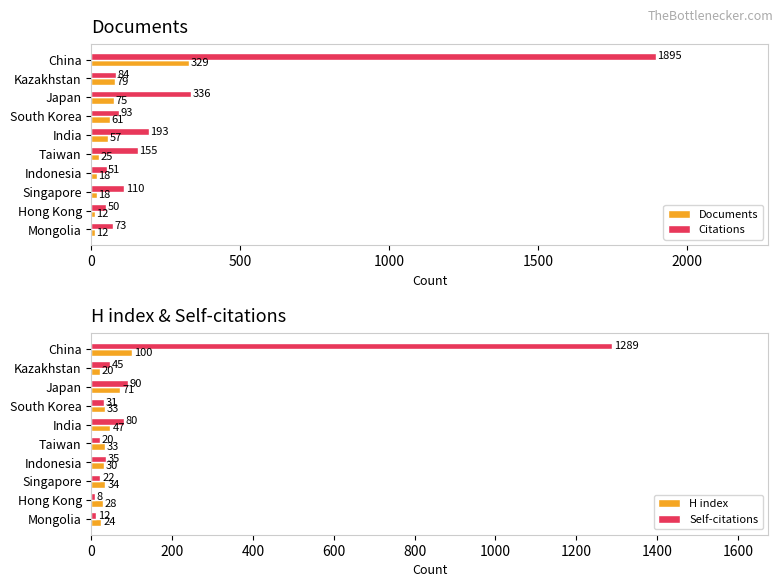

What are all the series names shown in the legend?

Documents, Citations, H index, Self-citations